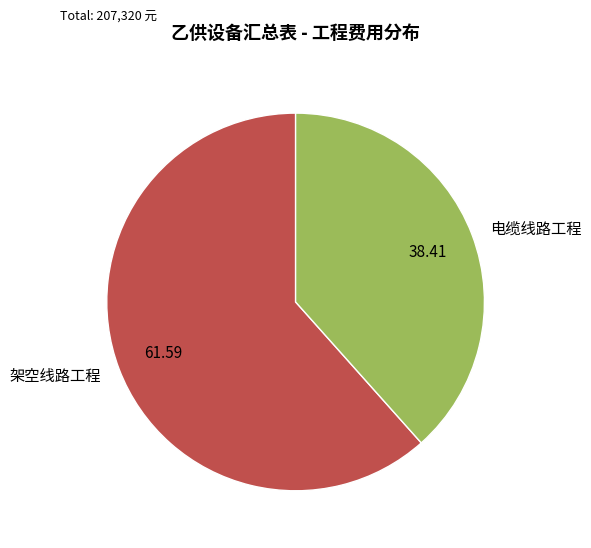

Which has a higher value, 电缆线路工程 or 架空线路工程?

架空线路工程